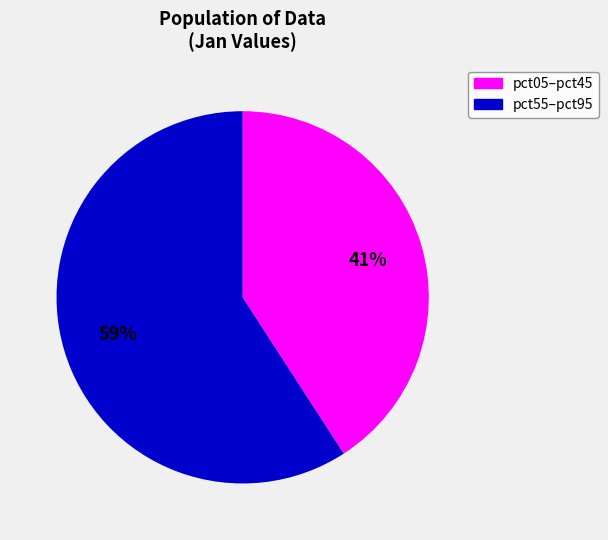

To the nearest percent, what is the average slice percentage?

50%